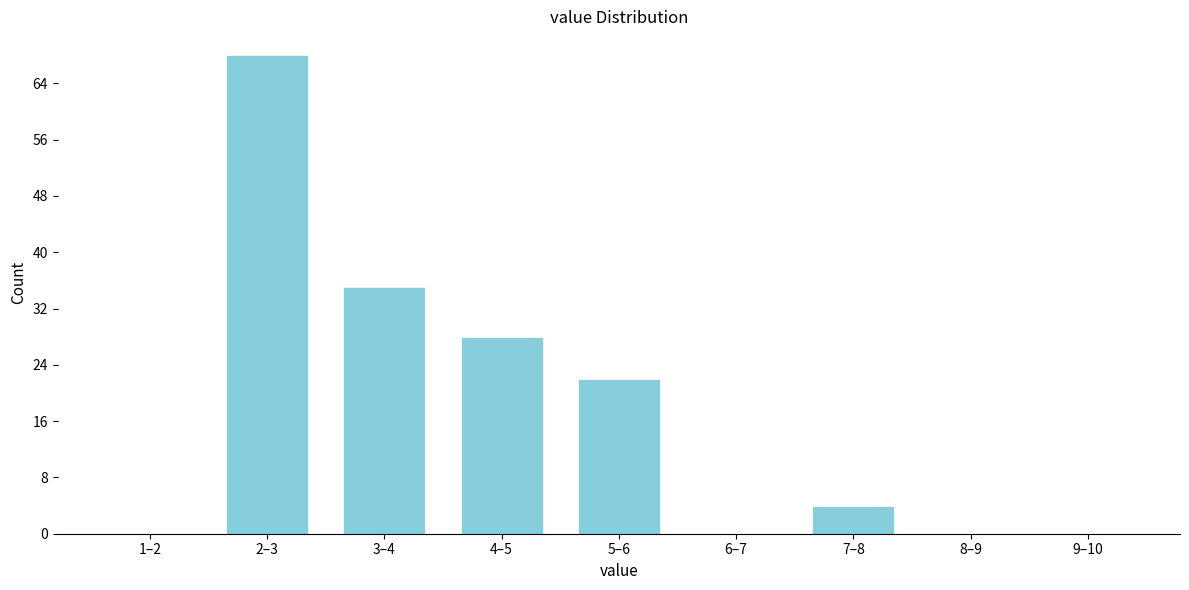

Reading left to right, what are all the values shown in this chart?

1–2=0	2–3=68	3–4=35	4–5=28	5–6=22	6–7=0	7–8=4	8–9=0	9–10=0